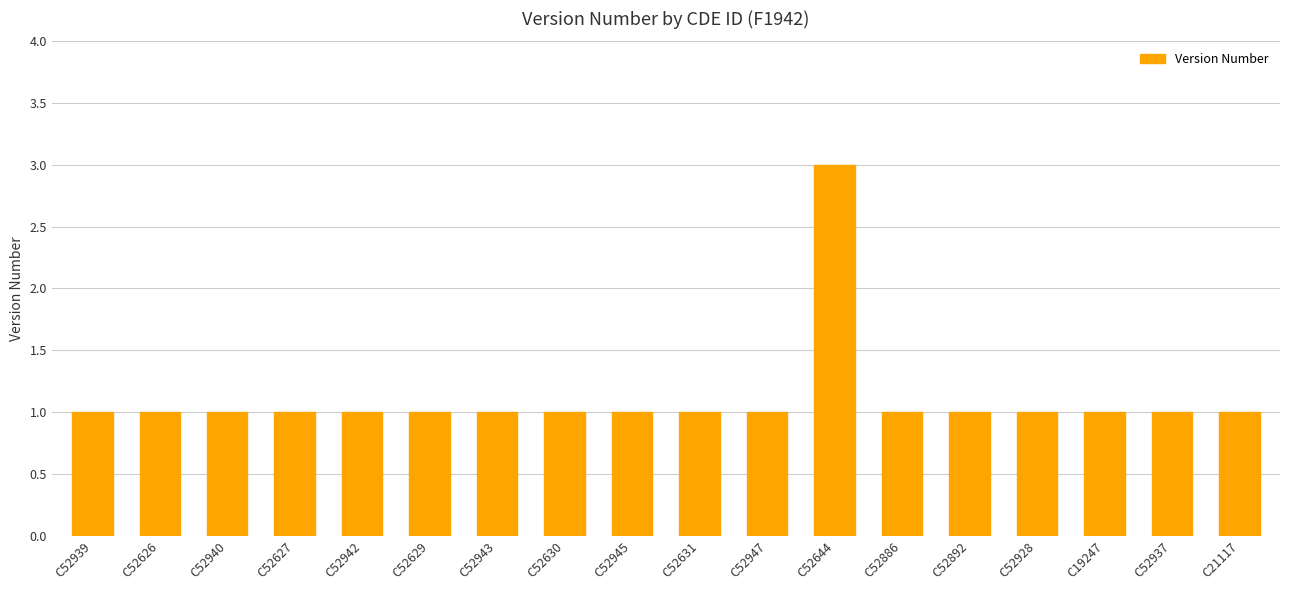

Approximately how many times larger is the value at C52631 compared to C52629?

1.0